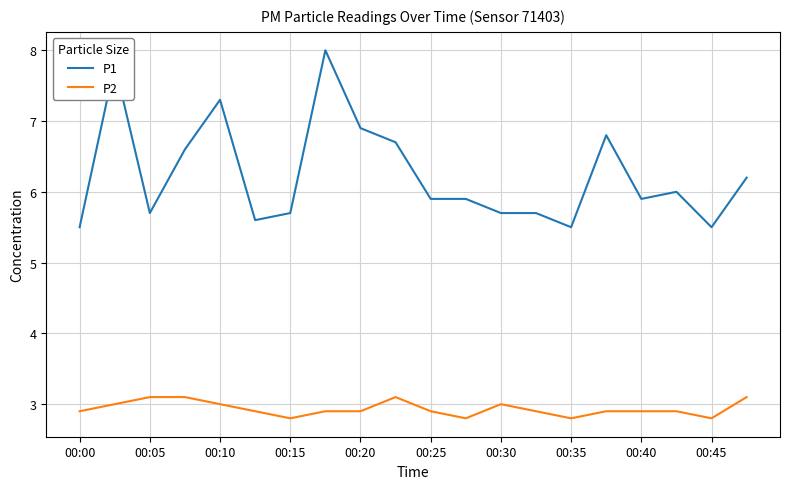

What is the maximum value for P1?

8.0